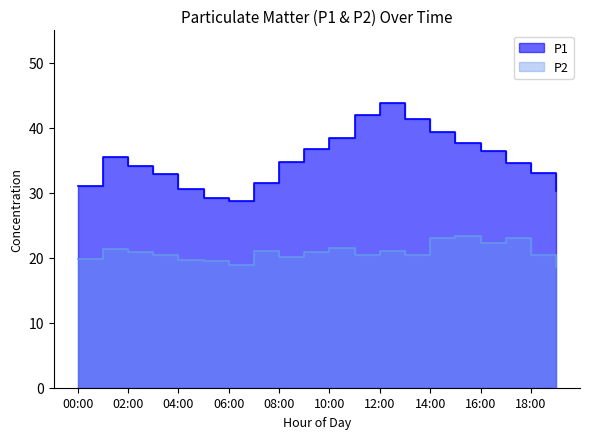

Is it true that P2 equals 9.9 at 14:00?

False